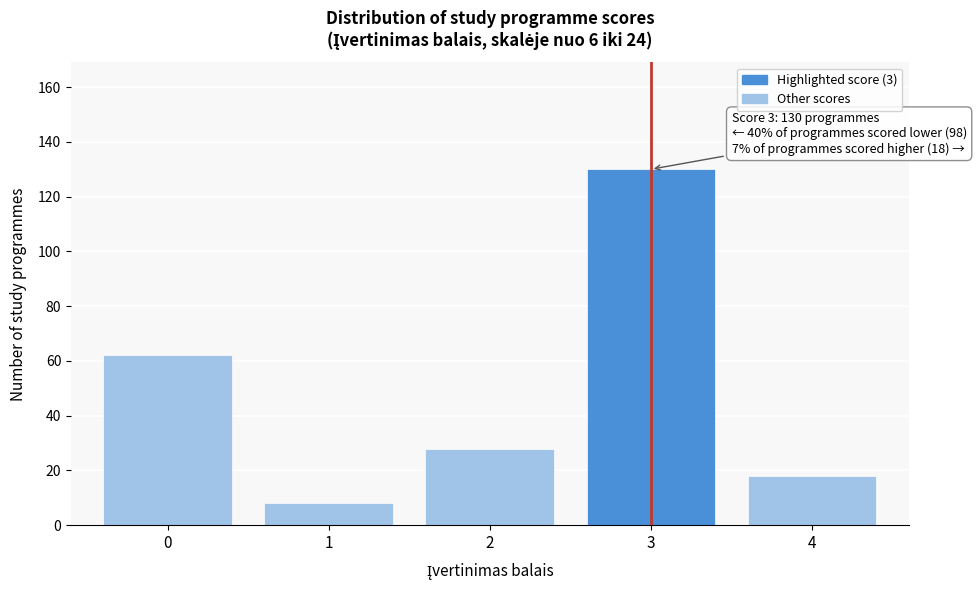

Reading right to left, what are all the values shown in this chart?

4=18	3=130	2=28	1=8	0=62